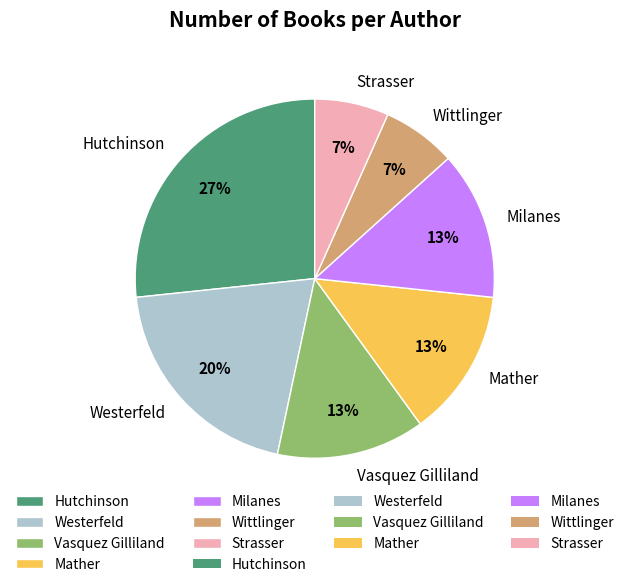

What percentage is the Milanes slice, to the nearest percent?

13%